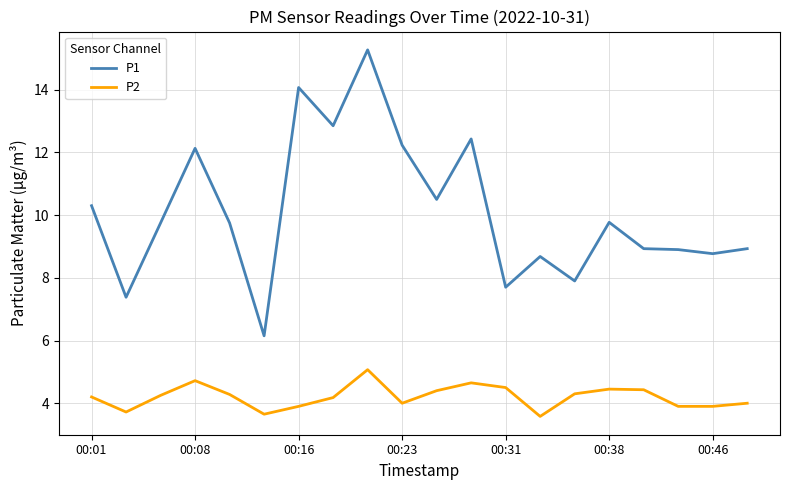

True or false: P2 and P1 cross at least once.

False